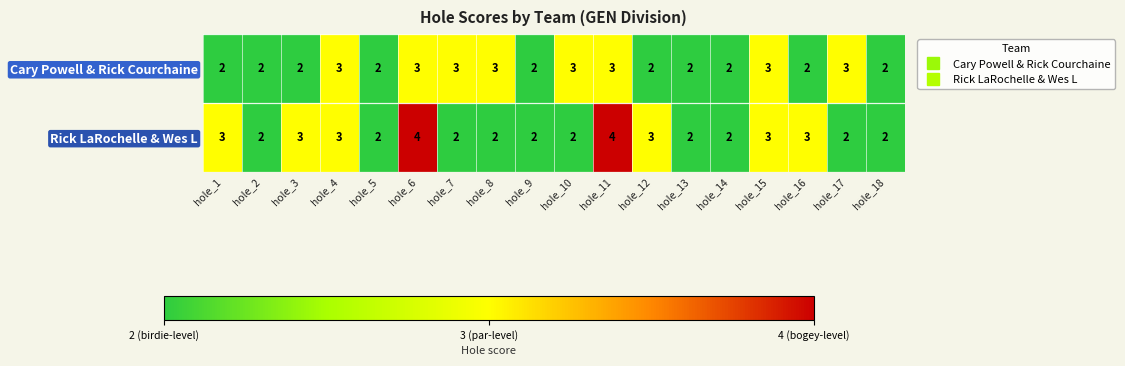

What is the average value of the Rick LaRochelle & Wes L series?

3